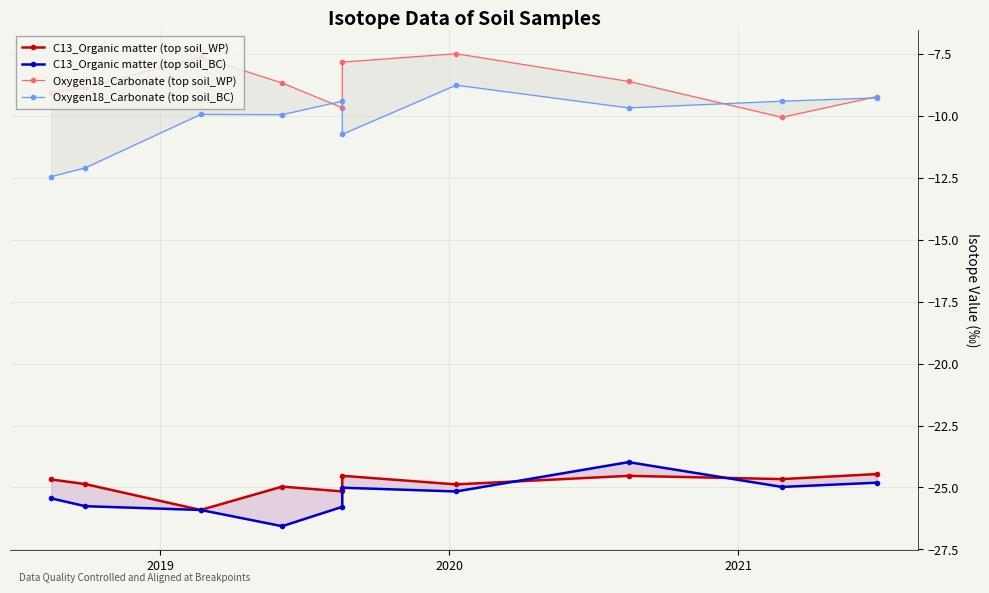

How many lines are shown in the chart?

4